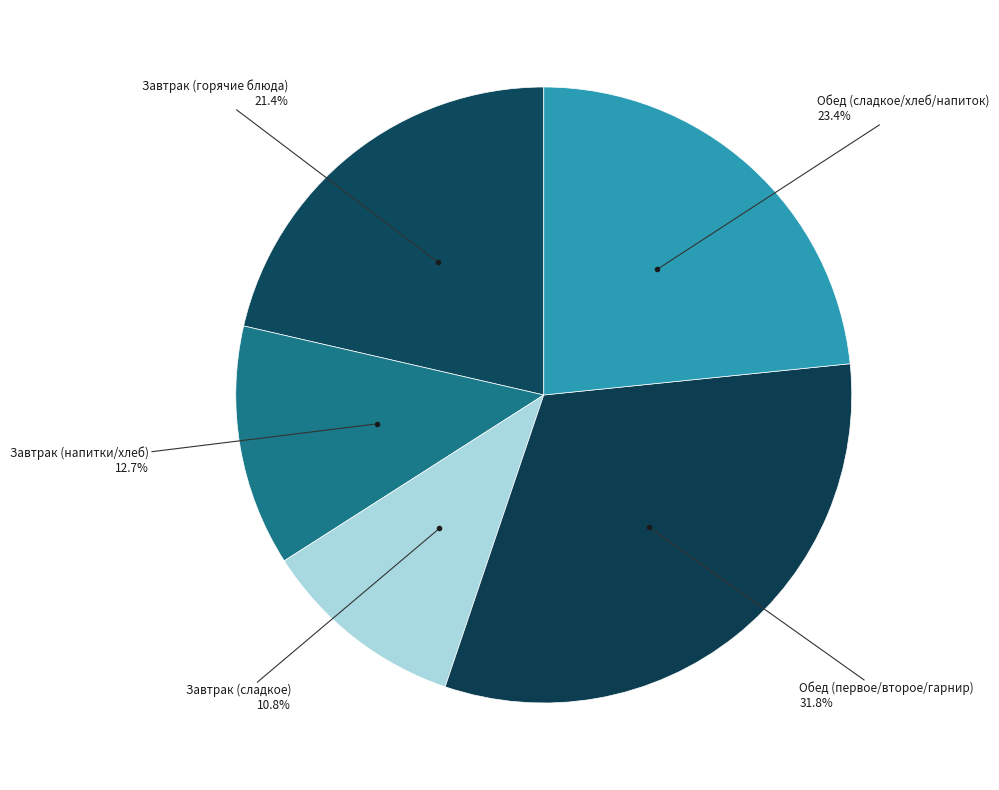

How many segments does this pie chart have?

5